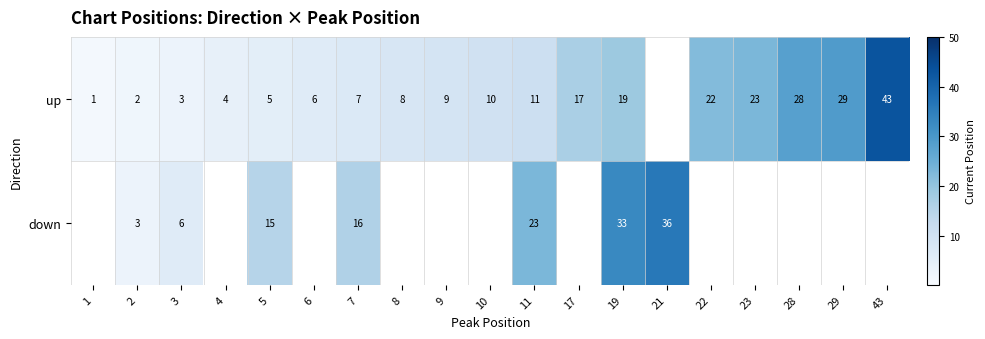

Between 22 and 23, which is larger?

23